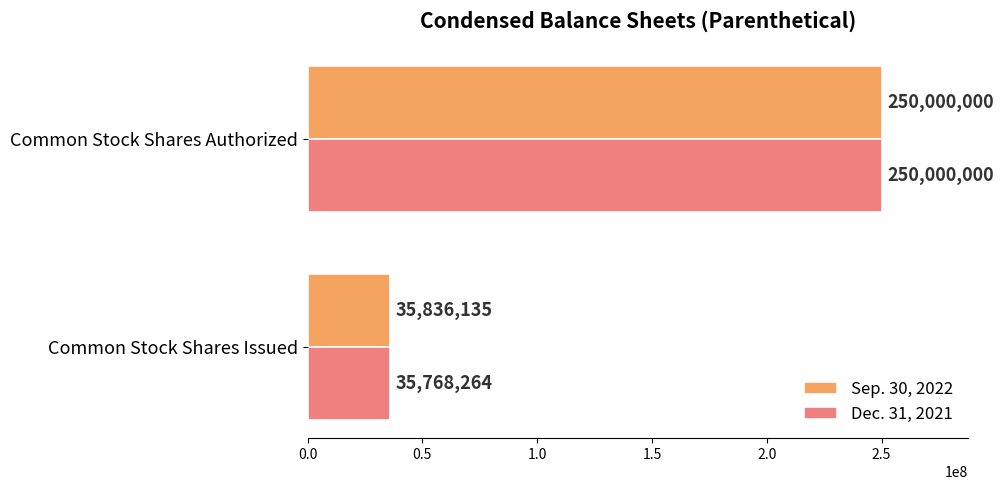

How many data points in Sep. 30, 2022 are less than 250000000?

1